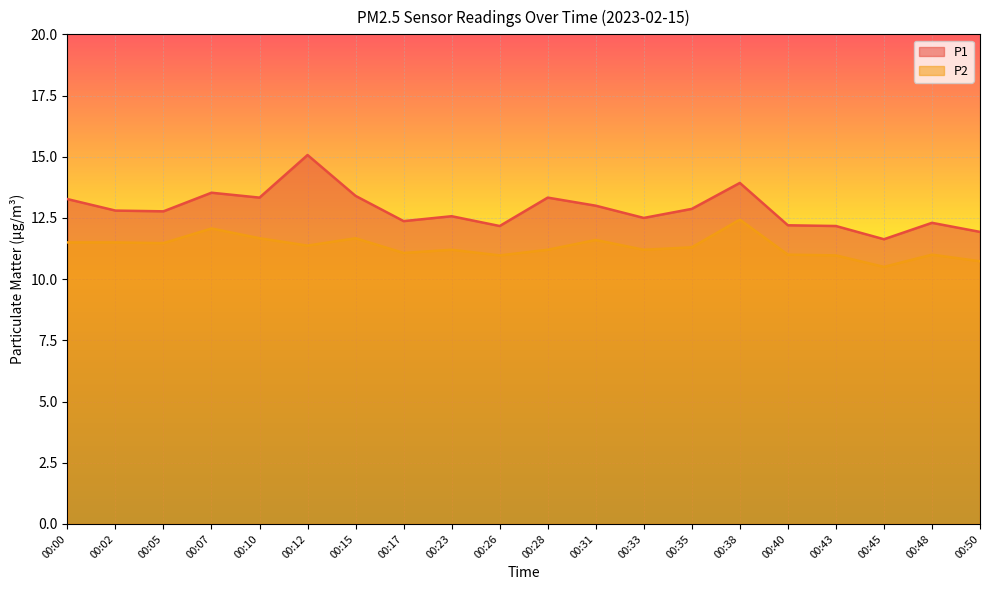

Reading left to right, transcribe all the data shown in this chart.

P1: 13.3	12.8	12.8	13.5	13.3	15.1	13.4	12.4	12.6	12.2	13.3	13.0	12.5	12.9	13.9	12.2	12.2	11.6	12.3	11.9
P2: 11.5	11.5	11.5	12.1	11.7	11.4	11.7	11.1	11.2	11.0	11.2	11.6	11.2	11.3	12.4	11.0	11.0	10.5	11.0	10.7